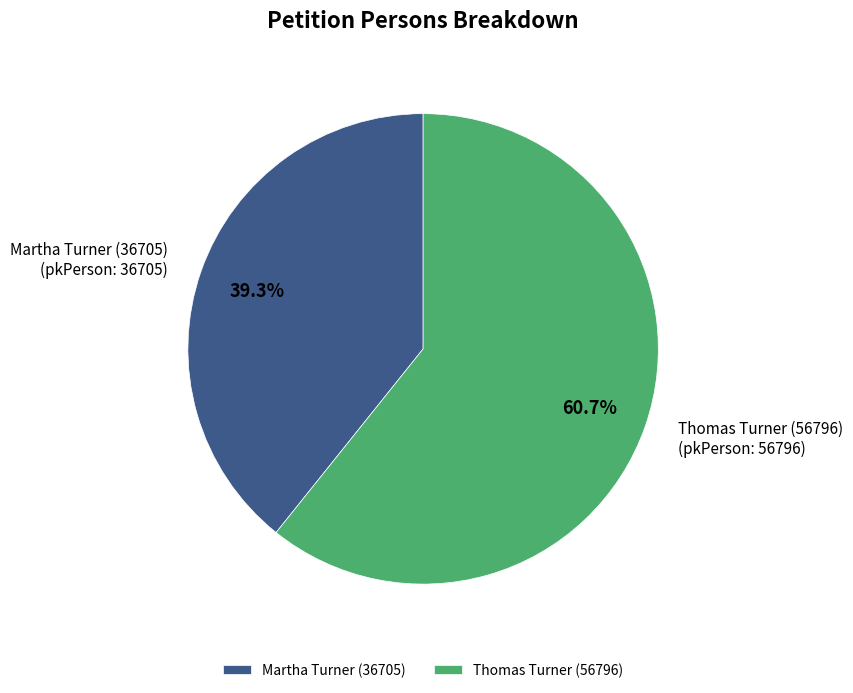

Approximately how many times larger is the value at Thomas Turner (56796) compared to Martha Turner (36705)?

1.5